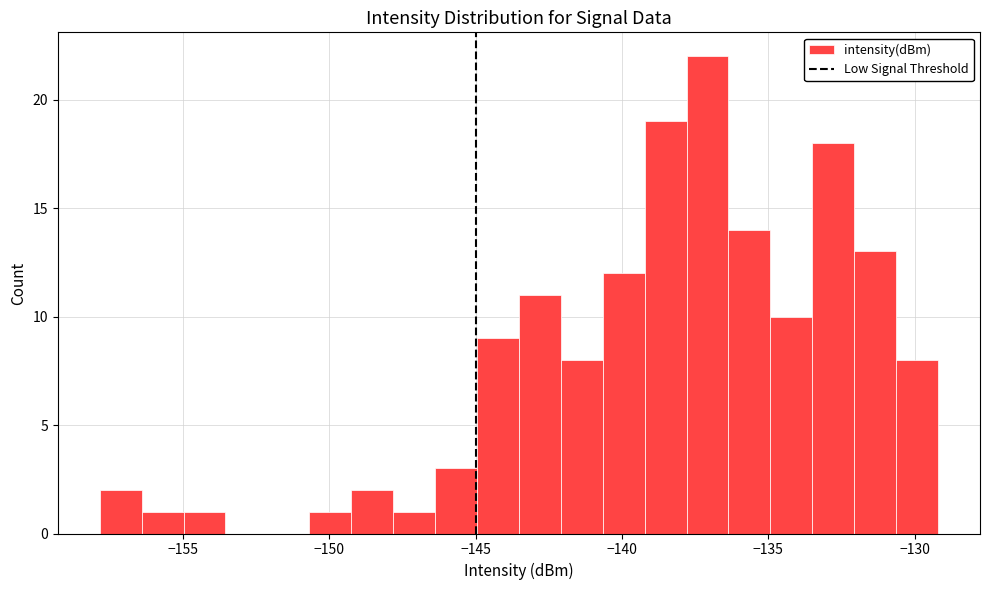

Around what value on the x-axis is the tallest bar? Give the approximate position of its centre, as read against the axis.

-137.0